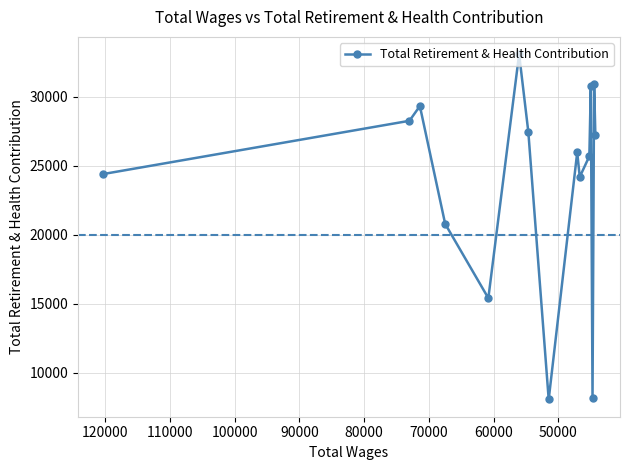

What is the greatest value displayed?

33103